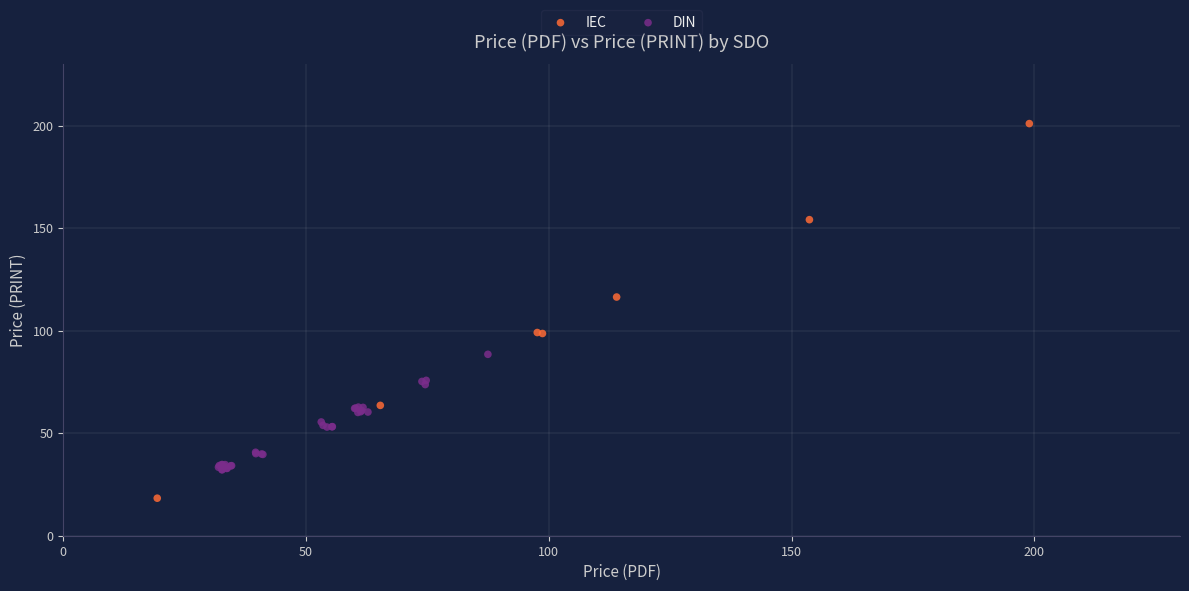

Which series has the widest spread of Y values?

IEC